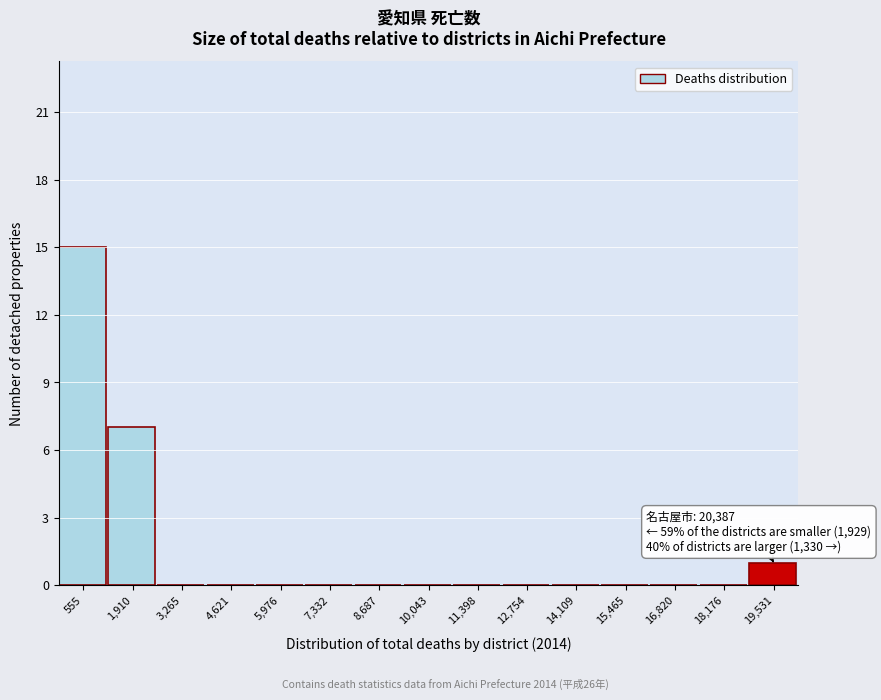

Reading left to right, list all the values displayed in this chart.

555=15	1,910=7	3,265=0	4,621=0	5,976=0	7,332=0	8,687=0	10,043=0	11,398=0	12,754=0	14,109=0	15,465=0	16,820=0	18,176=0	19,531=1